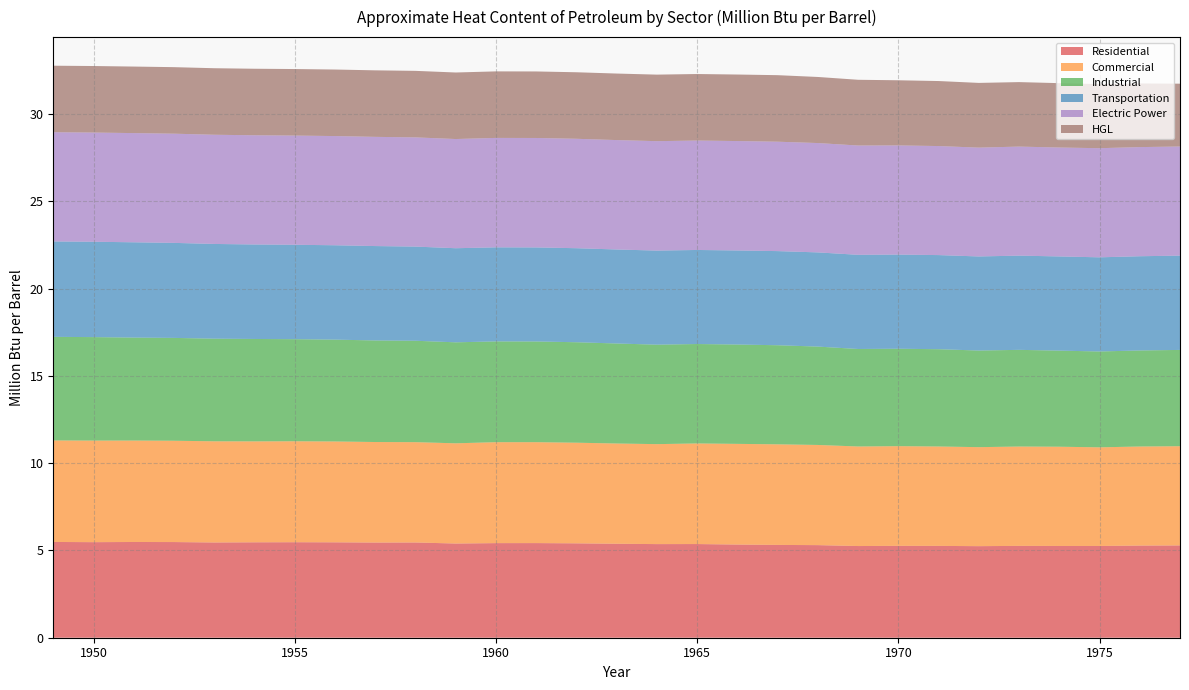

Reading left to right, list all the values displayed in this chart.

Residential: 1949=5.5	1950=5.5	1951=5.5	1952=5.5	1953=5.5	1954=5.5	1955=5.5	1956=5.5	1957=5.5	1958=5.5	1959=5.4	1960=5.4	1961=5.4	1962=5.4	1963=5.4	1964=5.4	1965=5.4	1966=5.3	1967=5.3	1968=5.3	1969=5.3	1970=5.3	1971=5.3	1972=5.2	1973=5.3	1974=5.3	1975=5.3	1976=5.3	1977=5.3
Commercial: 1949=5.8	1950=5.8	1951=5.8	1952=5.8	1953=5.8	1954=5.8	1955=5.8	1956=5.8	1957=5.8	1958=5.7	1959=5.7	1960=5.8	1961=5.8	1962=5.8	1963=5.7	1964=5.7	1965=5.8	1966=5.8	1967=5.8	1968=5.7	1969=5.7	1970=5.7	1971=5.7	1972=5.7	1973=5.7	1974=5.7	1975=5.6	1976=5.7	1977=5.7
Industrial: 1949=5.9	1950=5.9	1951=5.9	1952=5.9	1953=5.9	1954=5.9	1955=5.8	1956=5.8	1957=5.8	1958=5.8	1959=5.8	1960=5.8	1961=5.8	1962=5.8	1963=5.7	1964=5.7	1965=5.7	1966=5.7	1967=5.7	1968=5.6	1969=5.6	1970=5.6	1971=5.6	1972=5.5	1973=5.5	1974=5.5	1975=5.5	1976=5.5	1977=5.5
Transportation: 1949=5.5	1950=5.5	1951=5.5	1952=5.4	1953=5.4	1954=5.4	1955=5.4	1956=5.4	1957=5.4	1958=5.4	1959=5.4	1960=5.4	1961=5.4	1962=5.4	1963=5.4	1964=5.4	1965=5.4	1966=5.4	1967=5.4	1968=5.4	1969=5.4	1970=5.4	1971=5.4	1972=5.4	1973=5.4	1974=5.4	1975=5.4	1976=5.4	1977=5.4
Electric Power: 1949=6.3	1950=6.3	1951=6.3	1952=6.3	1953=6.3	1954=6.3	1955=6.3	1956=6.3	1957=6.3	1958=6.3	1959=6.3	1960=6.3	1961=6.3	1962=6.3	1963=6.3	1964=6.3	1965=6.3	1966=6.3	1967=6.3	1968=6.3	1969=6.3	1970=6.3	1971=6.2	1972=6.2	1973=6.2	1974=6.2	1975=6.2	1976=6.3	1977=6.2
HGL: 1949=3.8	1950=3.8	1951=3.8	1952=3.8	1953=3.8	1954=3.8	1955=3.8	1956=3.8	1957=3.8	1958=3.8	1959=3.8	1960=3.8	1961=3.8	1962=3.8	1963=3.8	1964=3.8	1965=3.8	1966=3.8	1967=3.8	1968=3.8	1969=3.8	1970=3.7	1971=3.7	1972=3.7	1973=3.7	1974=3.7	1975=3.7	1976=3.6	1977=3.6